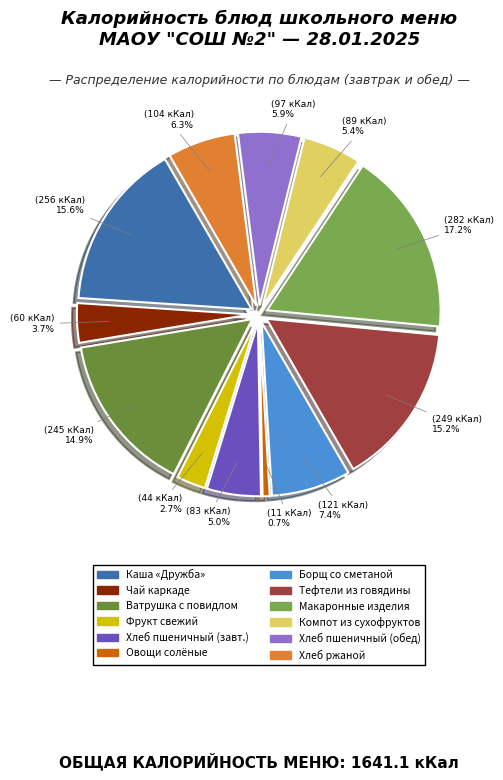

What is the change in value from ОВОЩИ НАТУРАЛЬНЫЕ СОЛЕНЫЕ to ХЛЕБ РЖАНОЙ?

+93.0